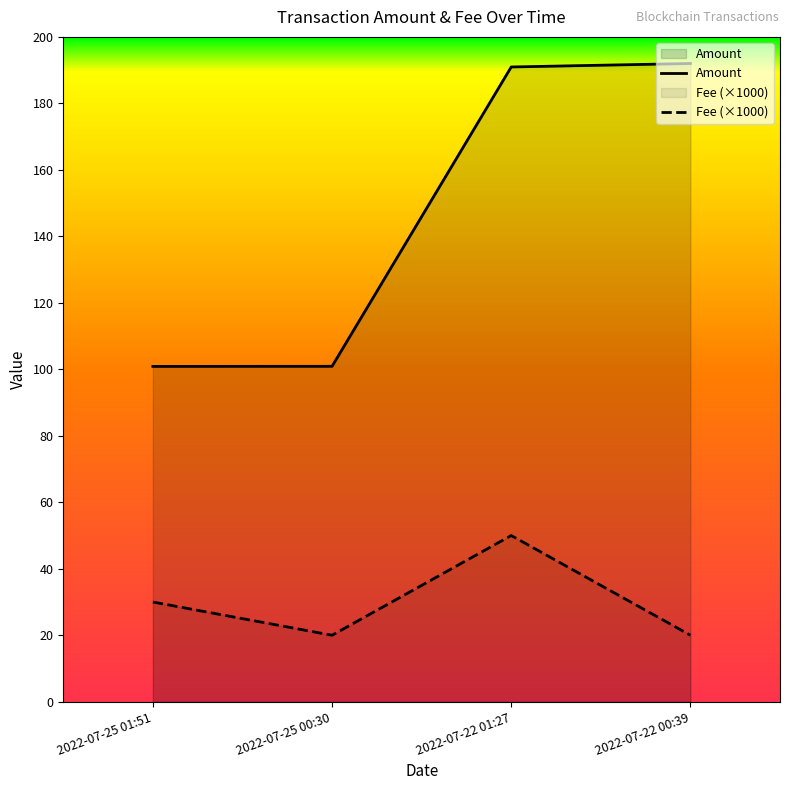

Which has a higher value, 2022-07-22 01:27 or 2022-07-25 00:30?

2022-07-22 01:27